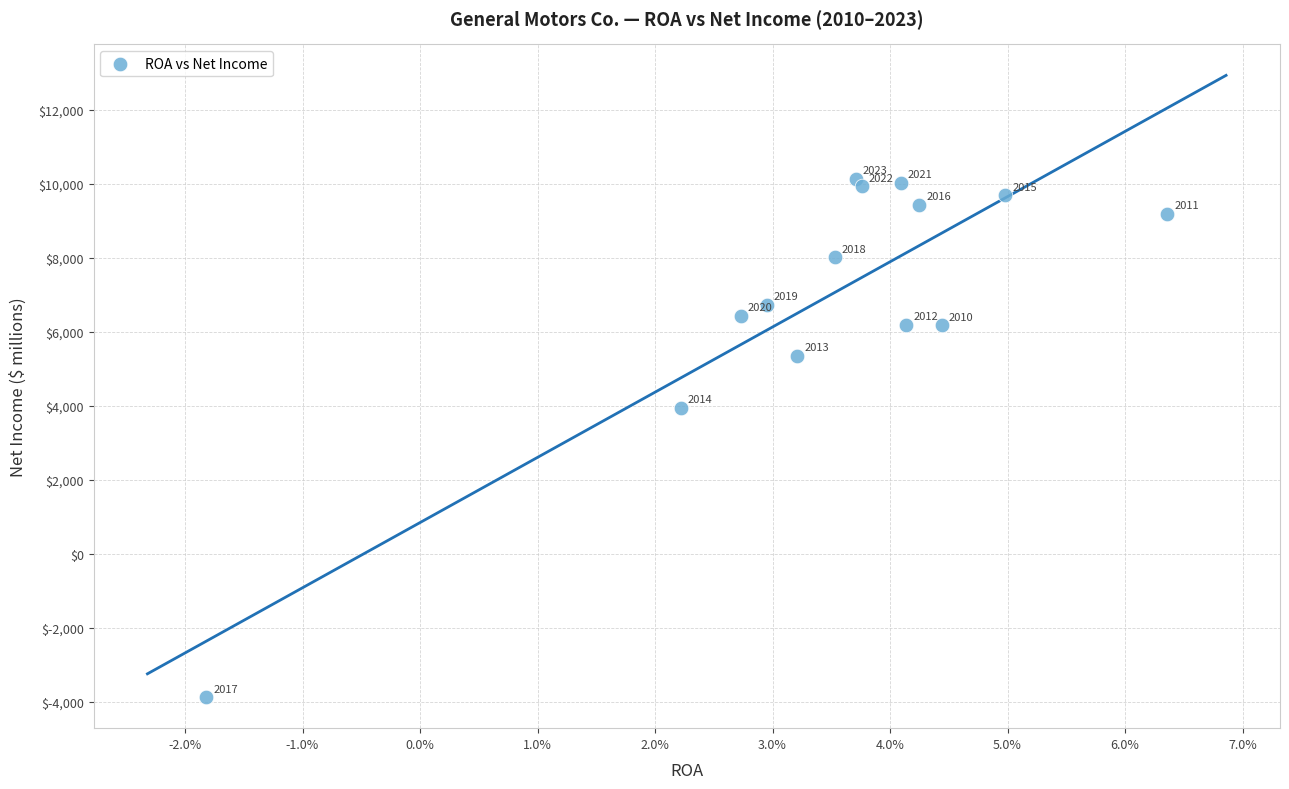

What Y value in the scatter plot is closest to 3131?

3949